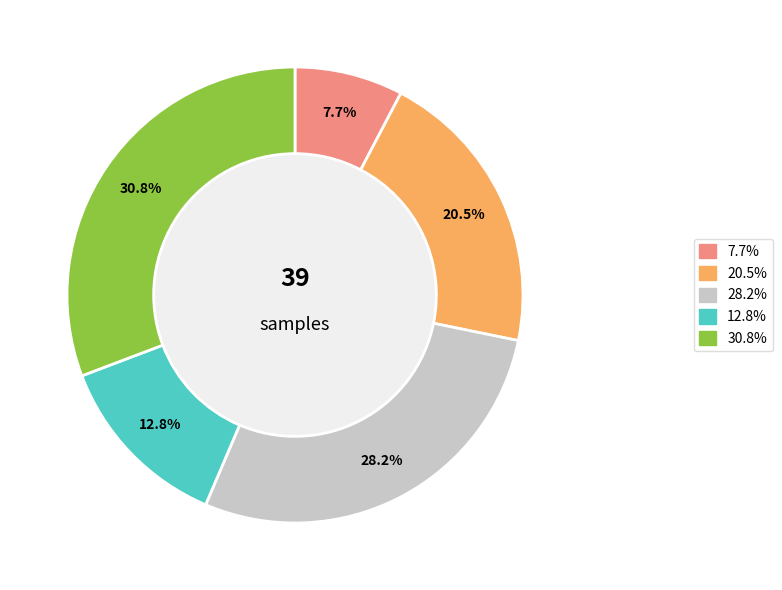

Is there any slice that represents more than half of the pie?

No